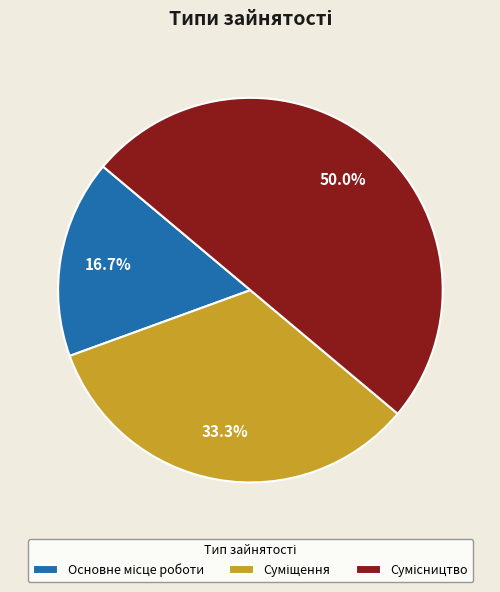

Is there any slice that represents more than half of the pie?

No